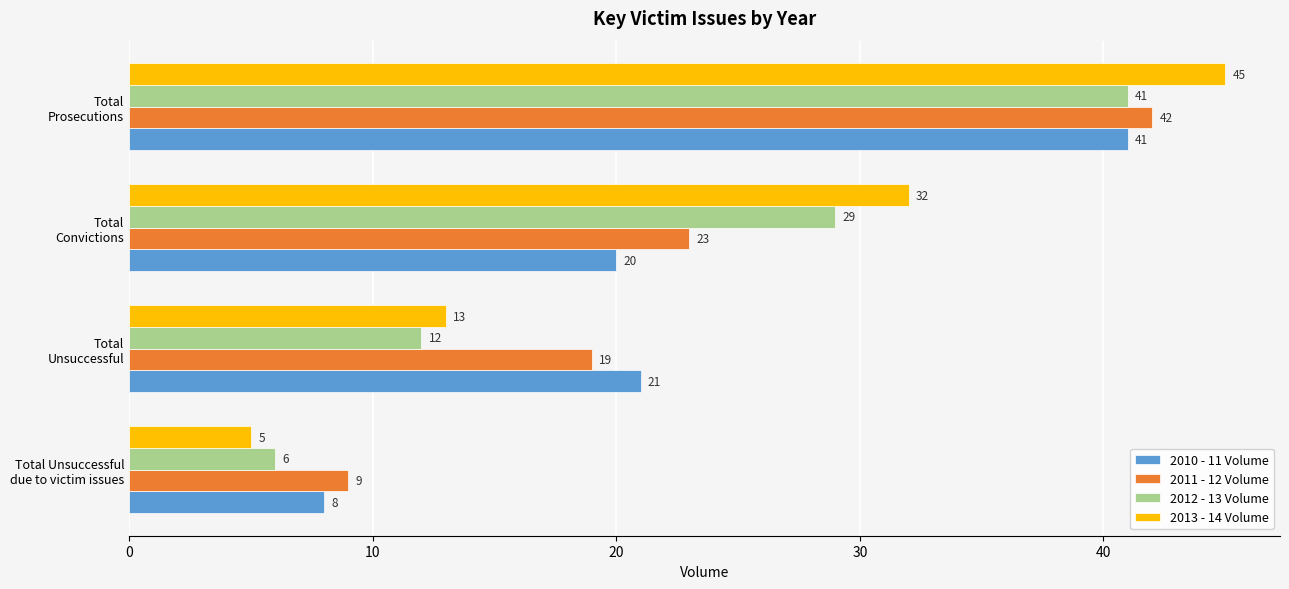

What is the sum of all 2013 - 14 Volume values?

95